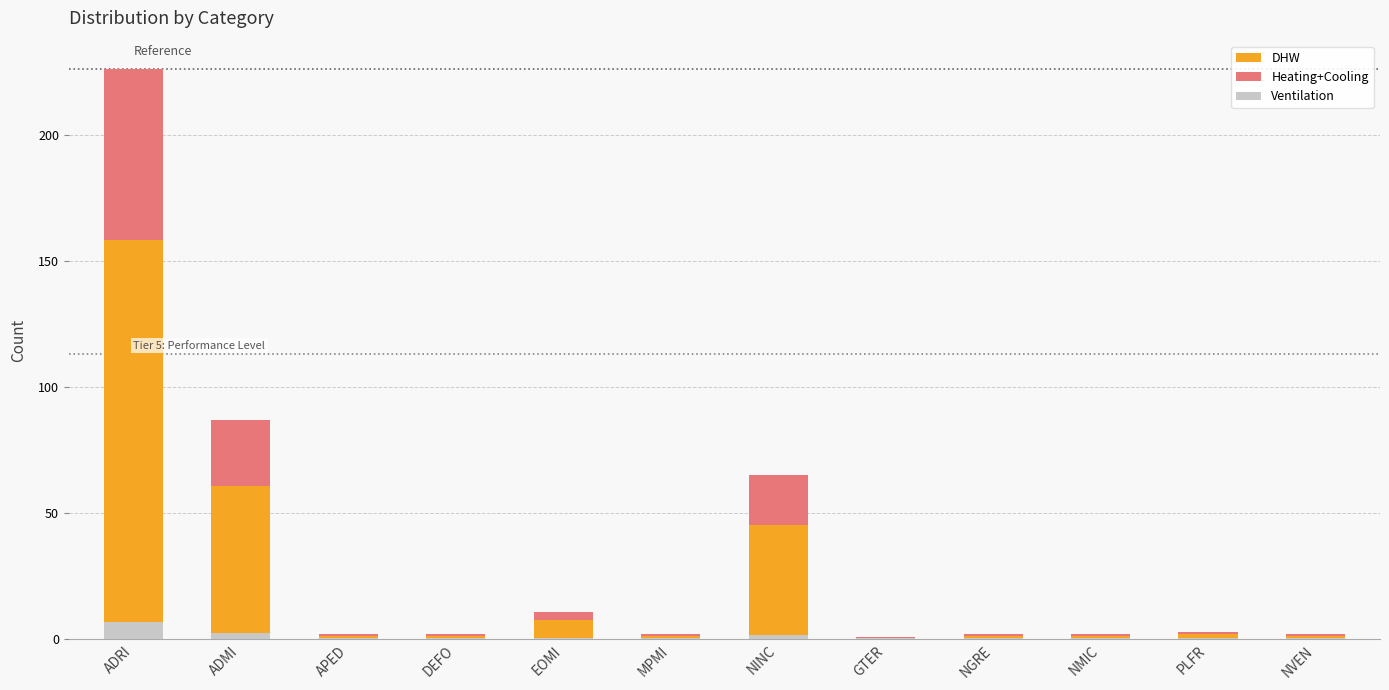

How many bars are there in total?

36